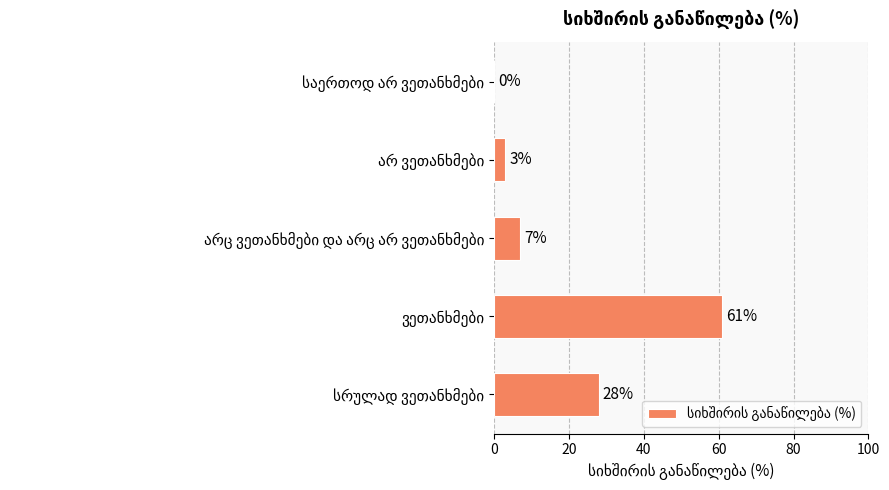

What is the greatest value displayed?

61